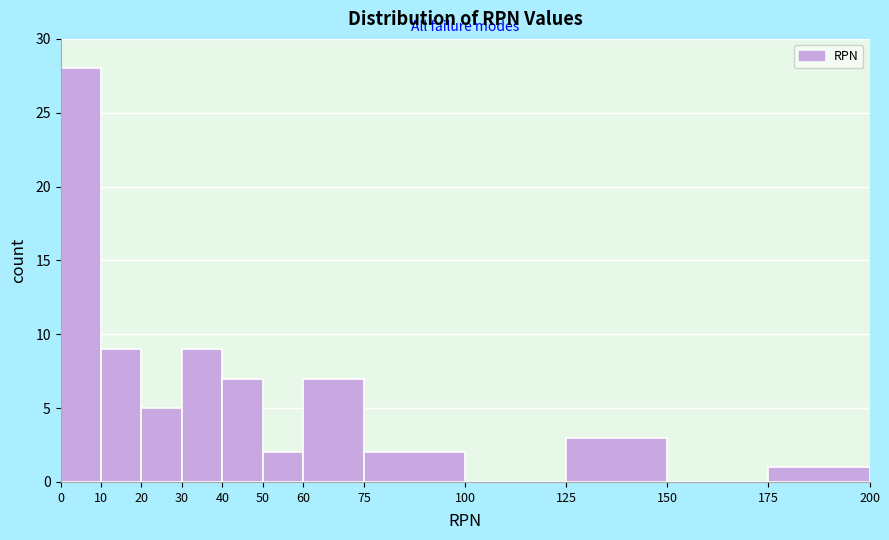

Reading left to right, list every bar in this chart as the range it spans on the x-axis followed by its height. The values are not printed on the chart, so give them approximately, as read against the axis.

0 to 10: 28
10 to 20: 9
20 to 30: 5
30 to 40: 9
40 to 50: 7
50 to 60: 2
60 to 75: 7
75 to 100: 2
100 to 125: 0
125 to 150: 3
150 to 175: 0
175 to 200: 1